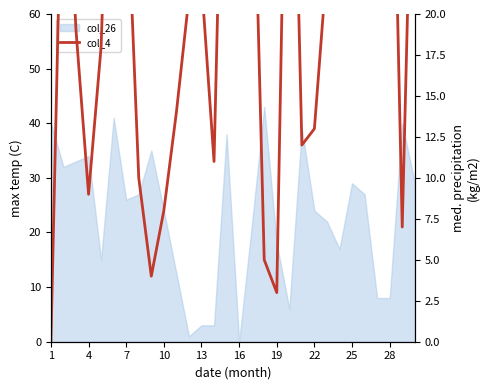

At which category does the chart reach its minimum across all series?

1